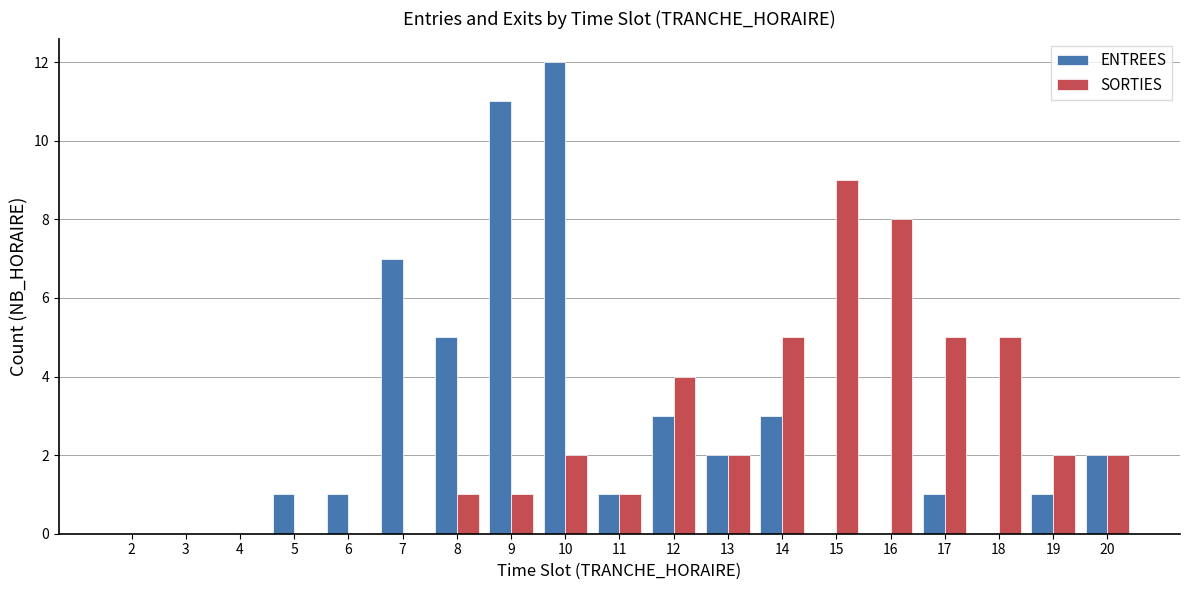

Is it true that ENTREES equals 0 at 16?

True